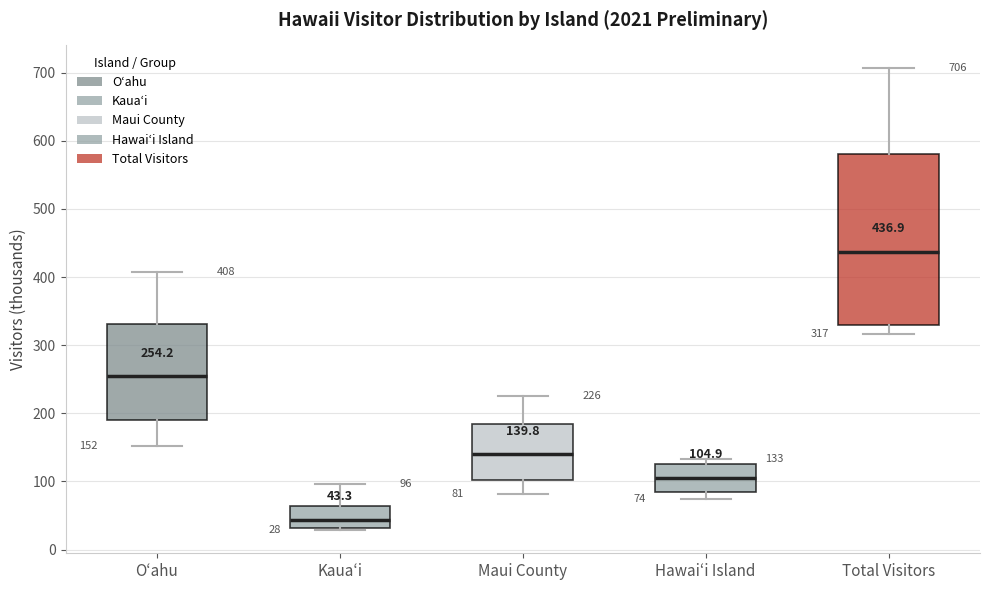

Comparing the boxes themselves (not the whiskers), which one is the tallest?

Total Visitors